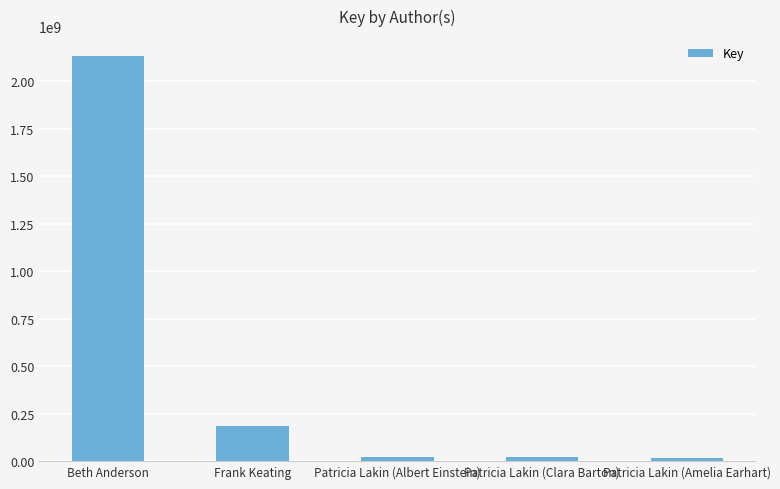

Where does the data first go above 22301886?

Beth Anderson